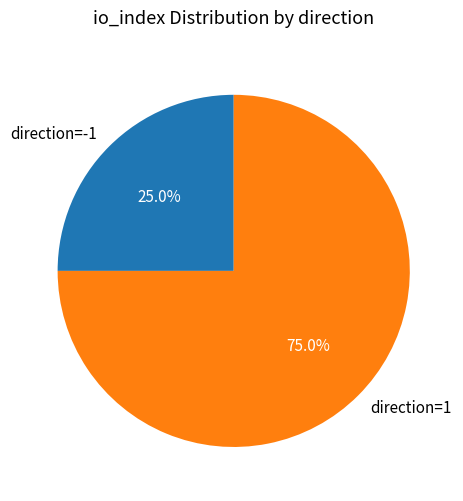

What is the majority slice?

direction=1